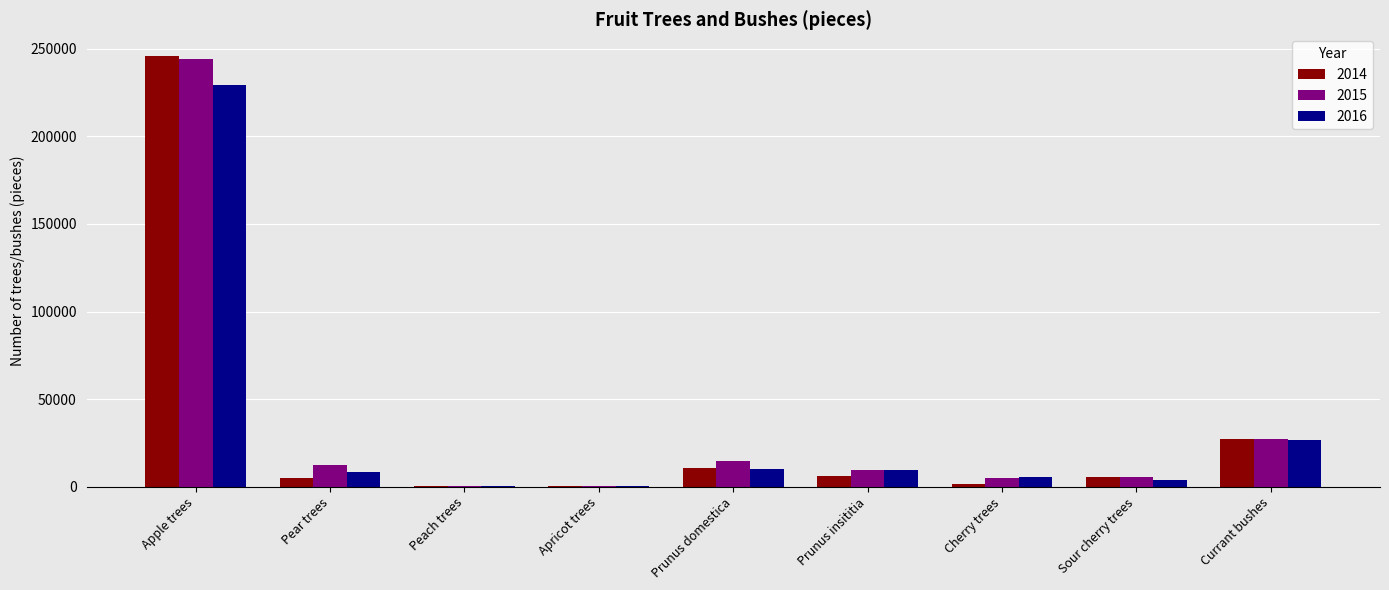

What is the total value across all series at Currant bushes?

80956